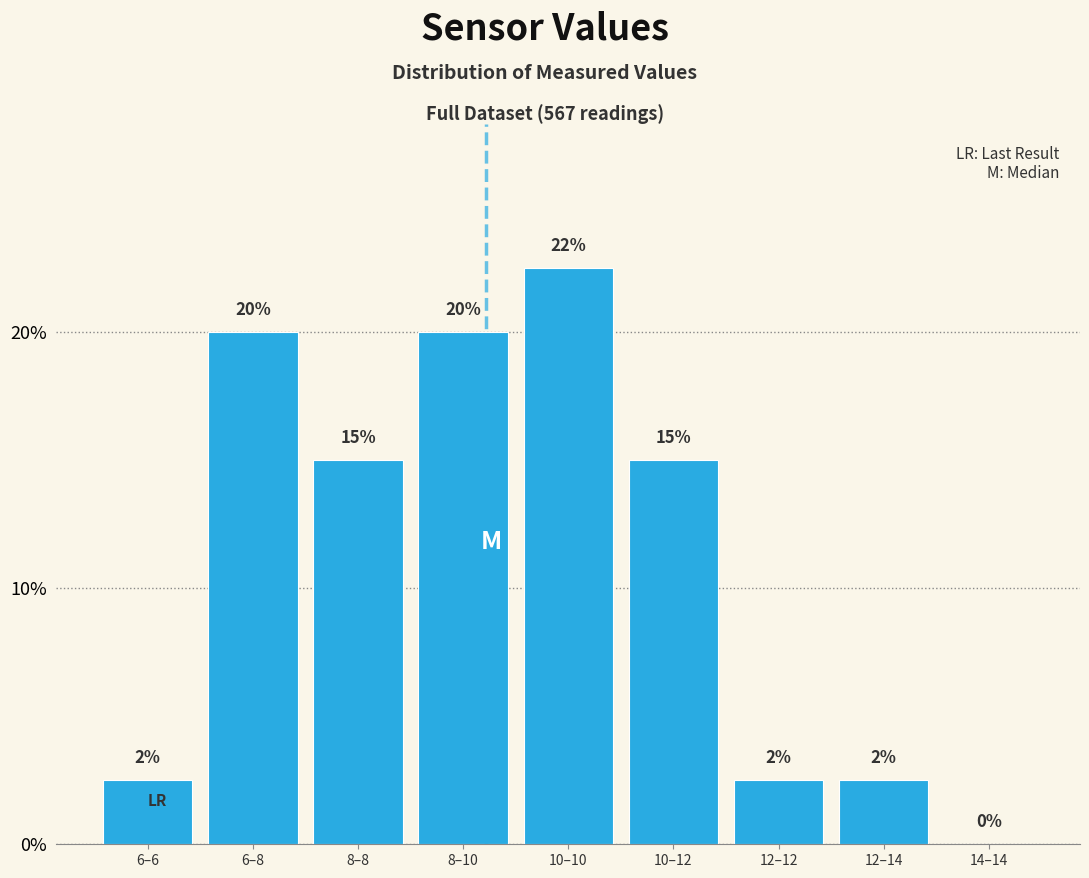

At which category does the chart reach its peak across all series?

10–10